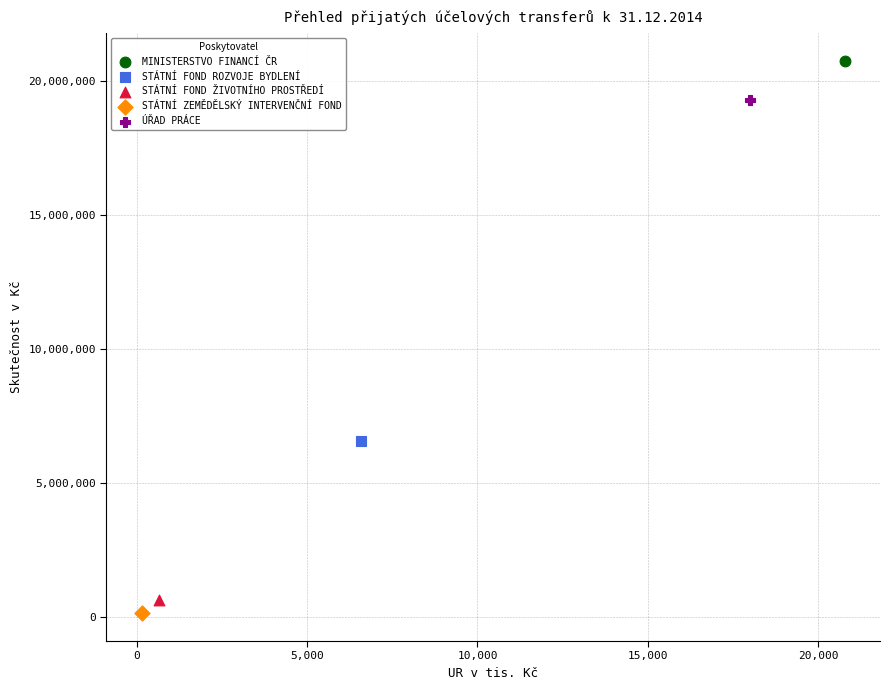

What are all the series names shown in the legend?

MINISTERSTVO FINANCÍ ČR, STÁTNÍ FOND ROZVOJE BYDLENÍ, STÁTNÍ FOND ŽIVOTNÍHO PROSTŘEDÍ, STÁTNÍ ZEMĚDĚLSKÝ INTERVENČNÍ FOND, ÚŘAD PRÁCE